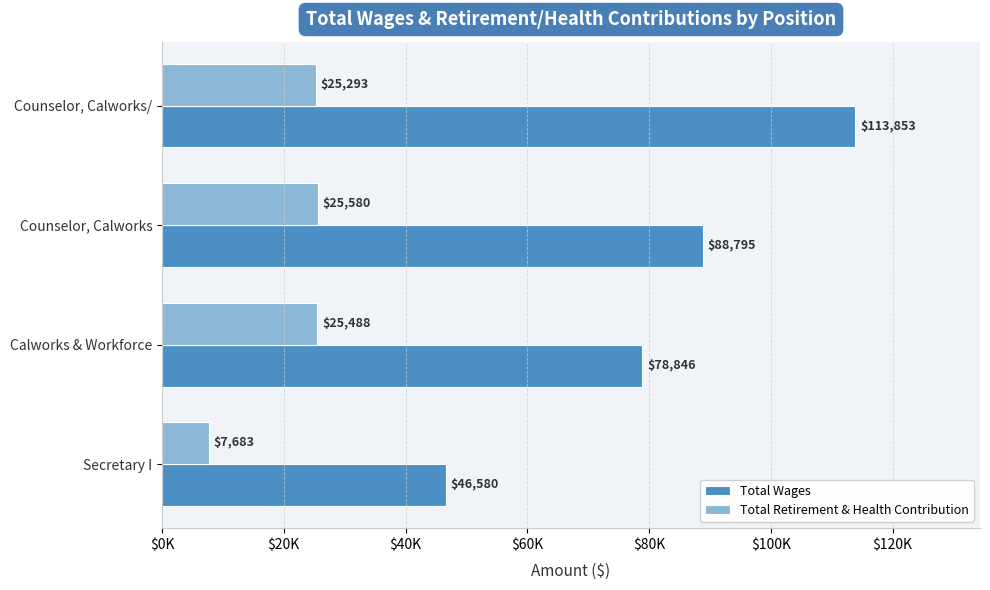

What are all the series names shown in the legend?

Total Wages, Total Retirement & Health Contribution